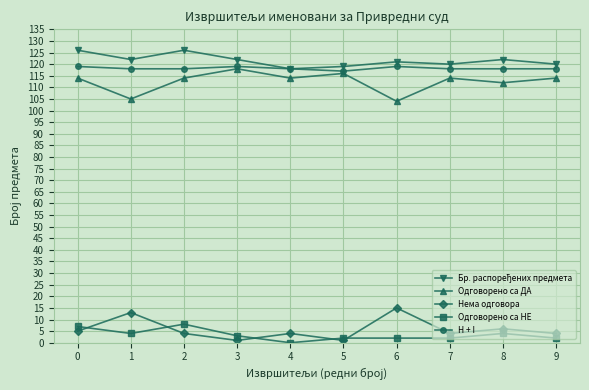

The value of H + I at 9 is 118. True or false?

True